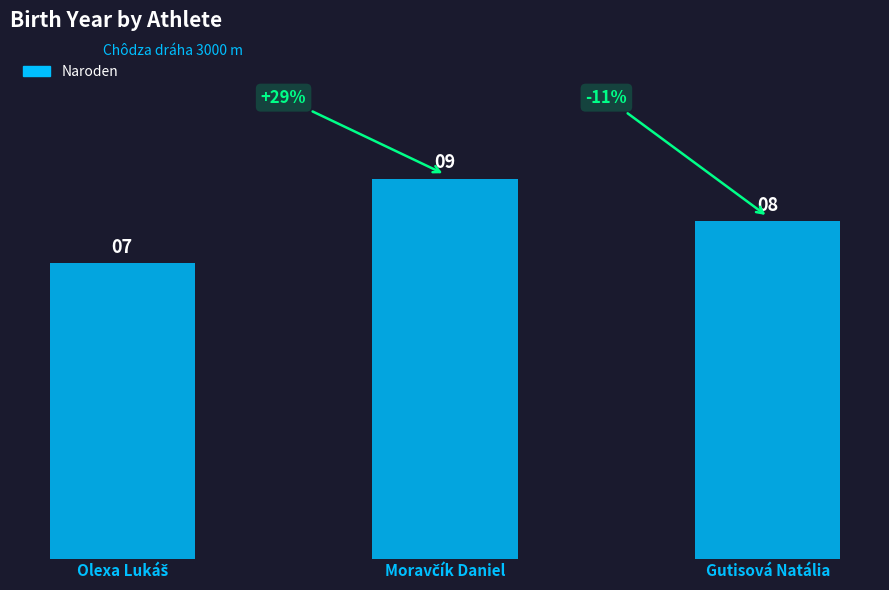

How many values are between 7 and 9?

3